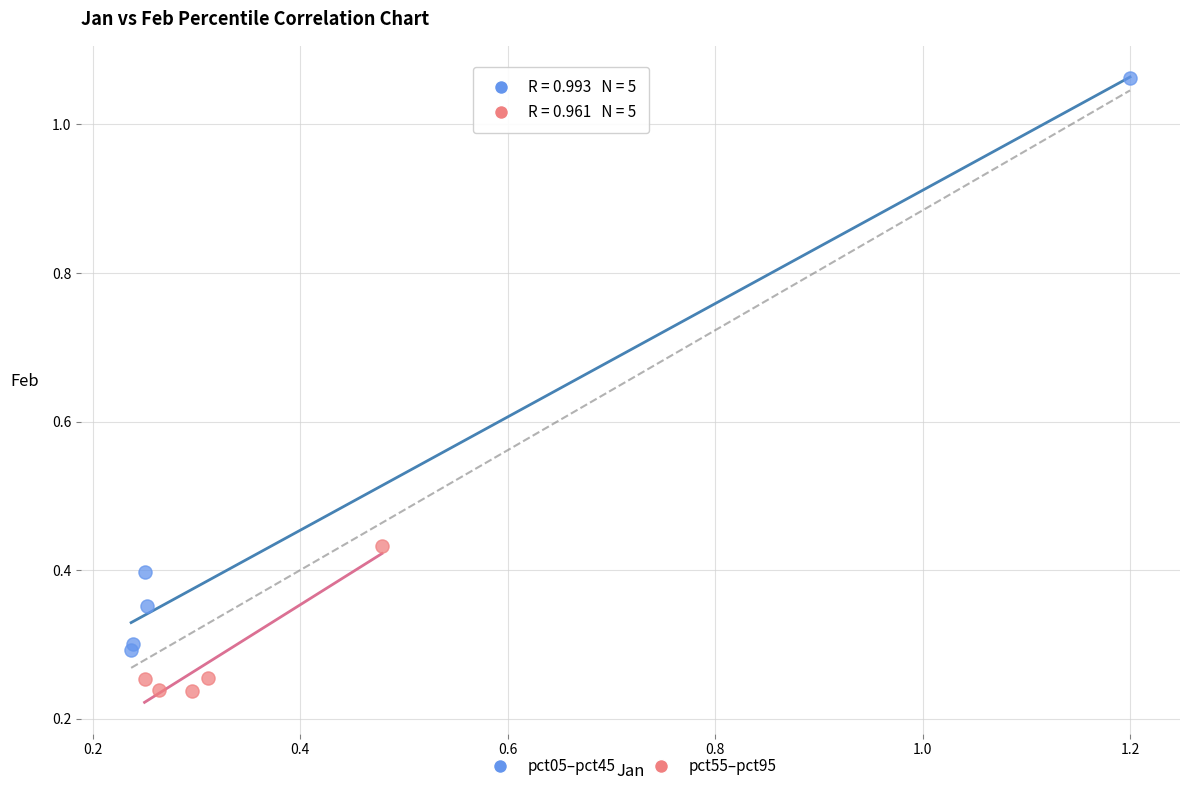

Which series reaches the minimum Y coordinate?

pct55–pct95